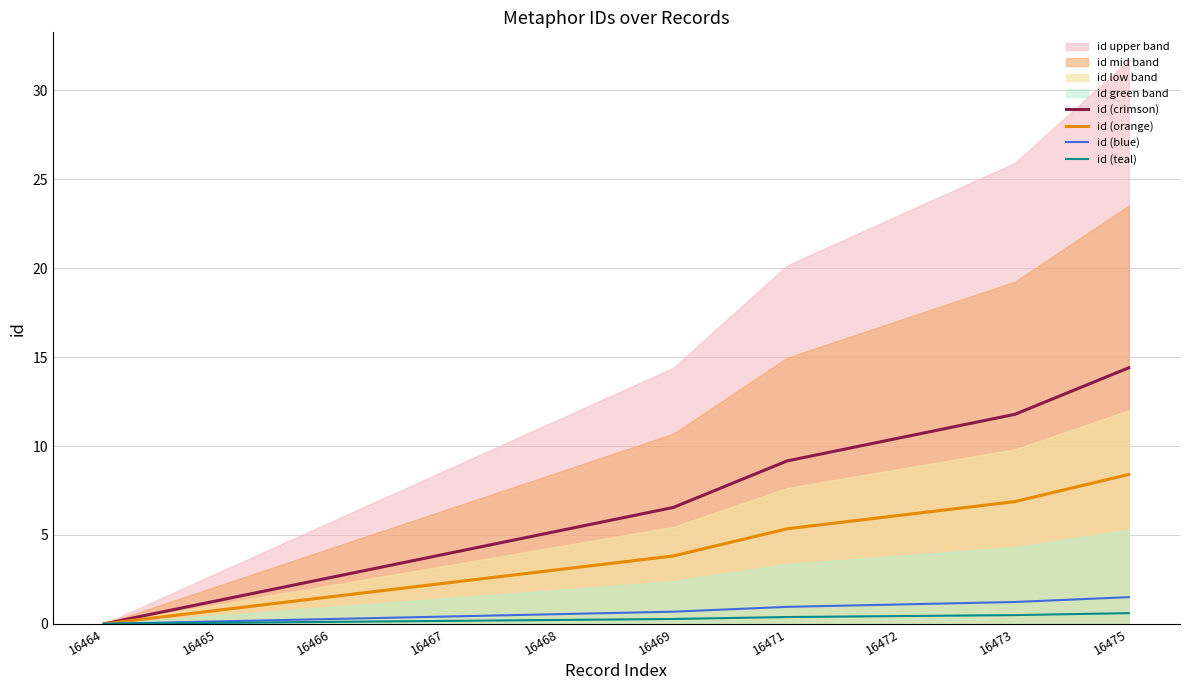

How many data points in id (crimson) are less than 6?

5